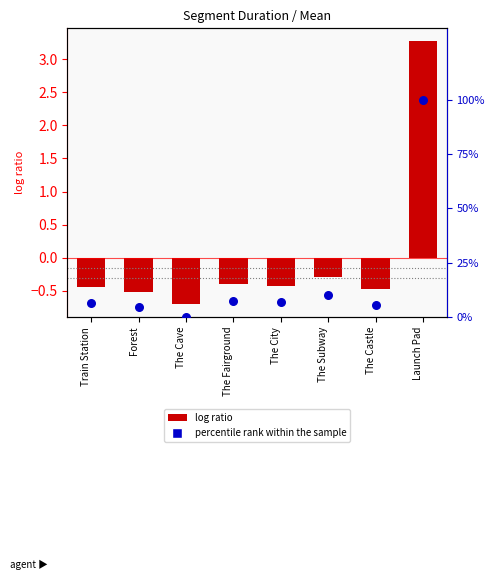

Is the value of percentile rank within the sample at Train Station greater than the value of log ratio at The Cave?

Yes